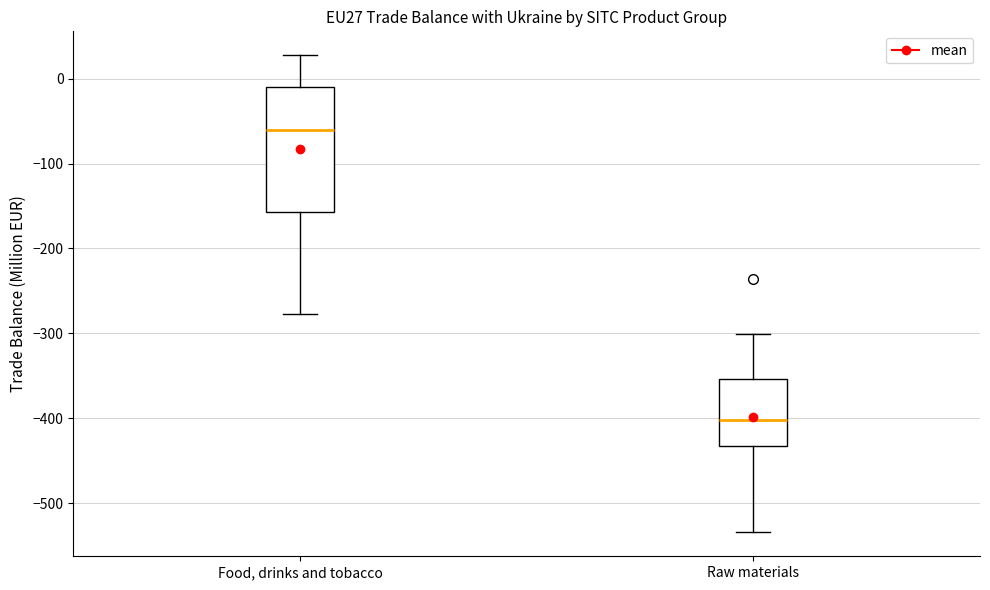

Which box has the highest median line?

Food, drinks and tobacco